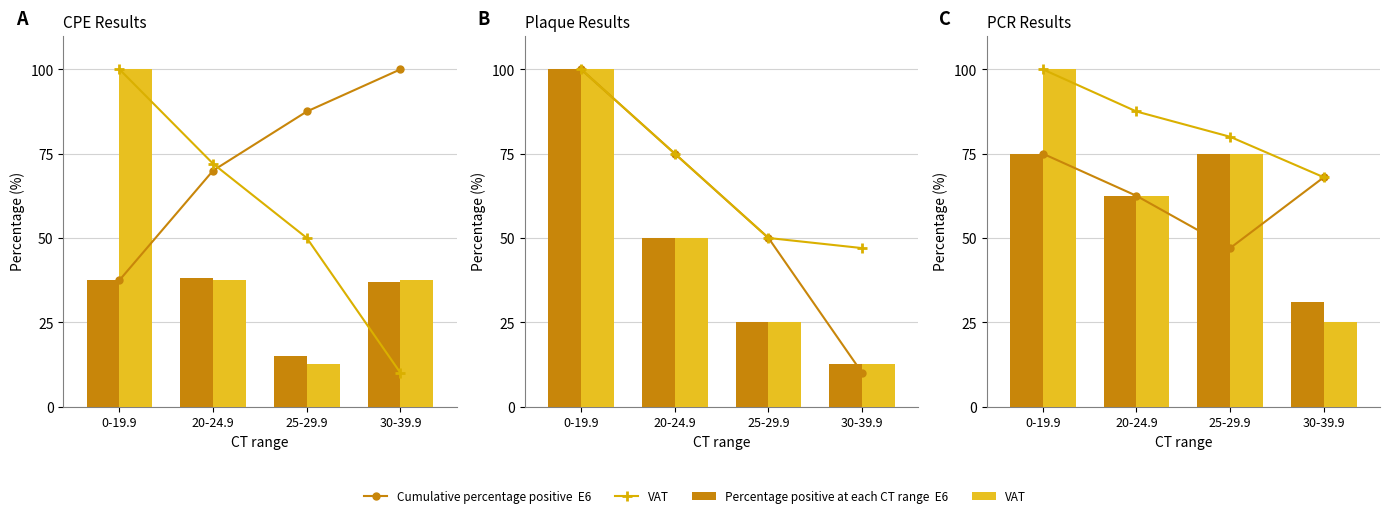

List the labels in order of VAT value, smallest first.

30-39.9, 20-24.9, 25-29.9, 0-19.9